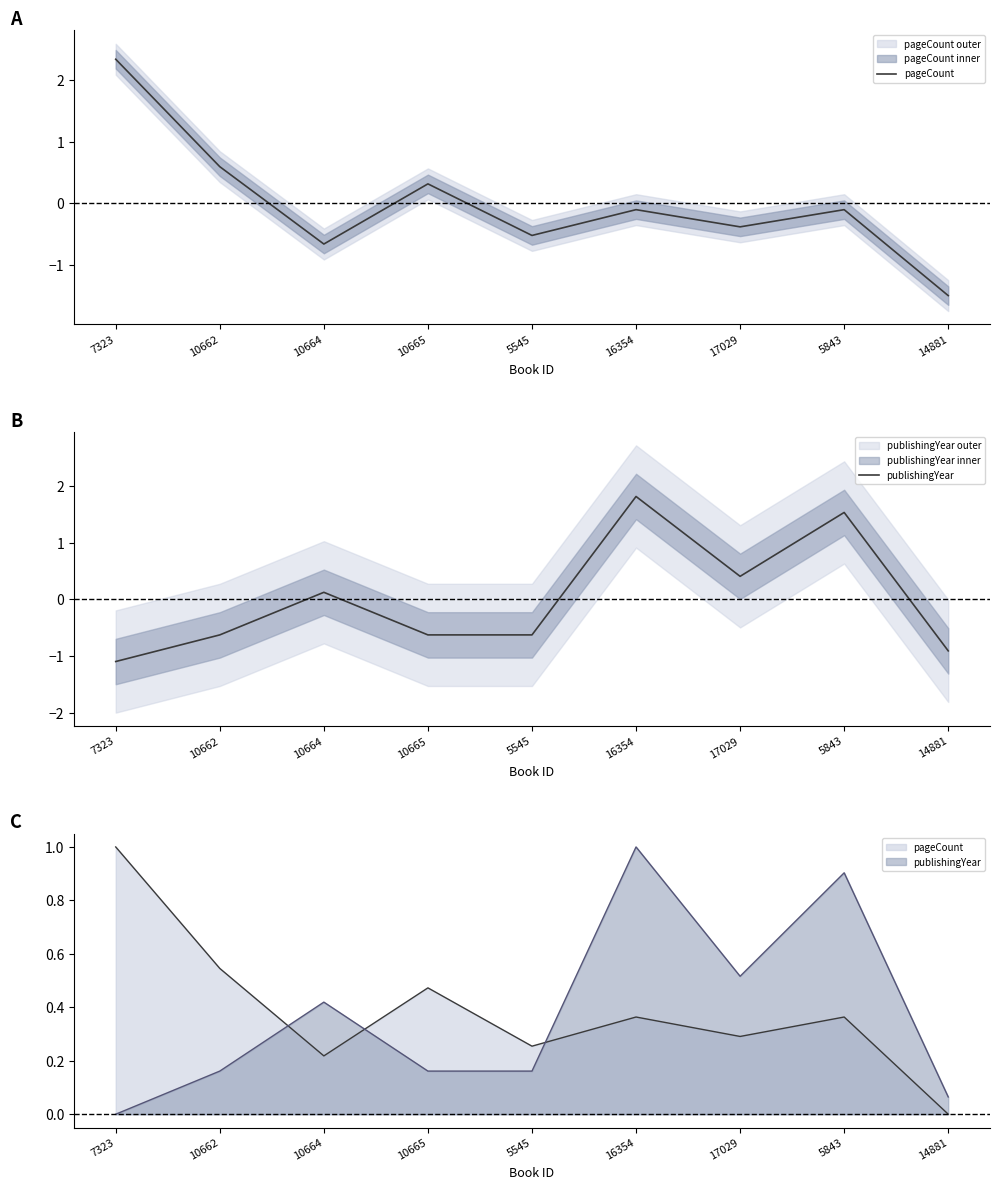

Between which two adjacent categories do pageCount and publishingYear first intersect?

10662 and 10664